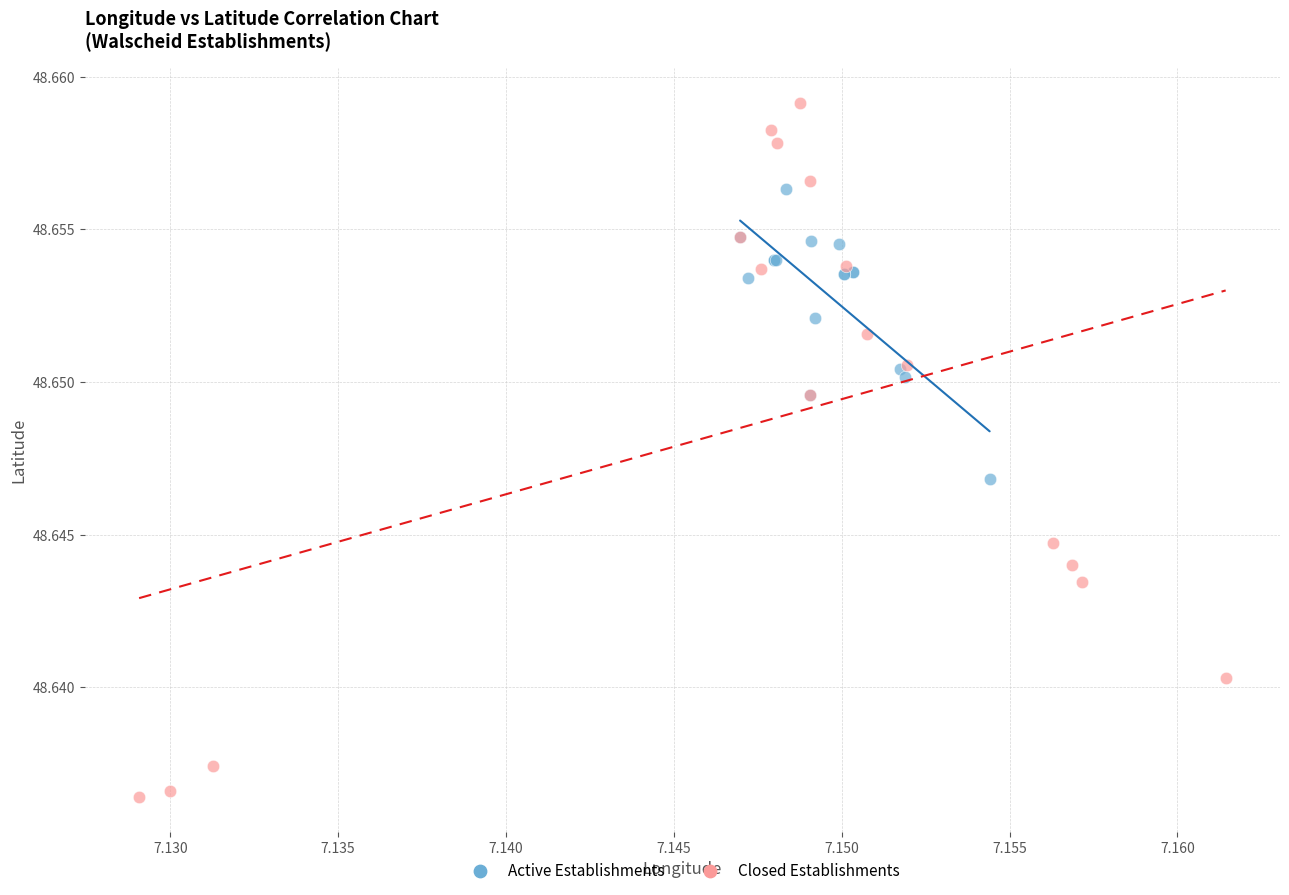

Which series contains the lowest Y value?

Closed Establishments